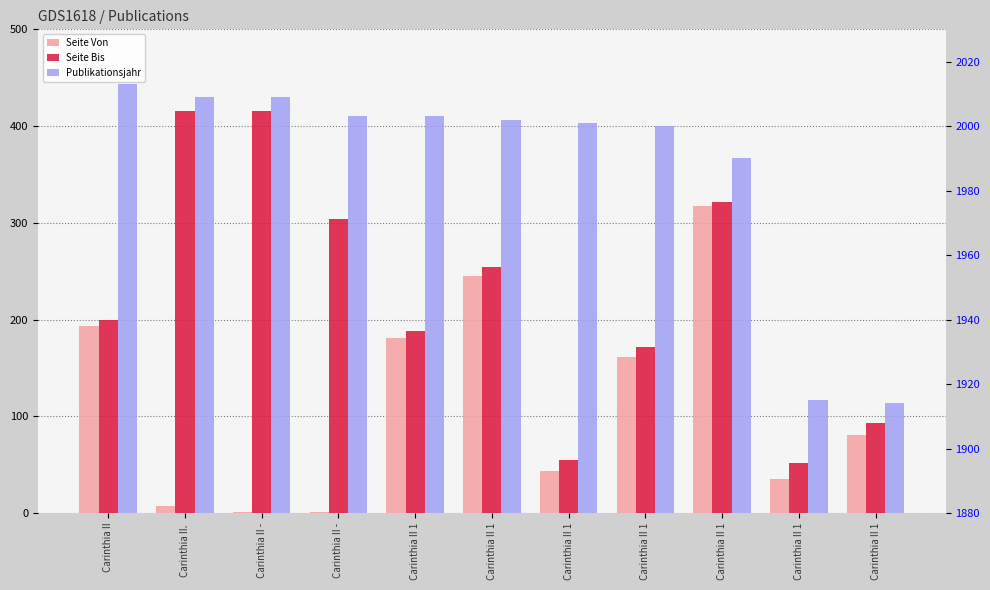

Which label corresponds to the smallest value in the chart?

Carinthia II -